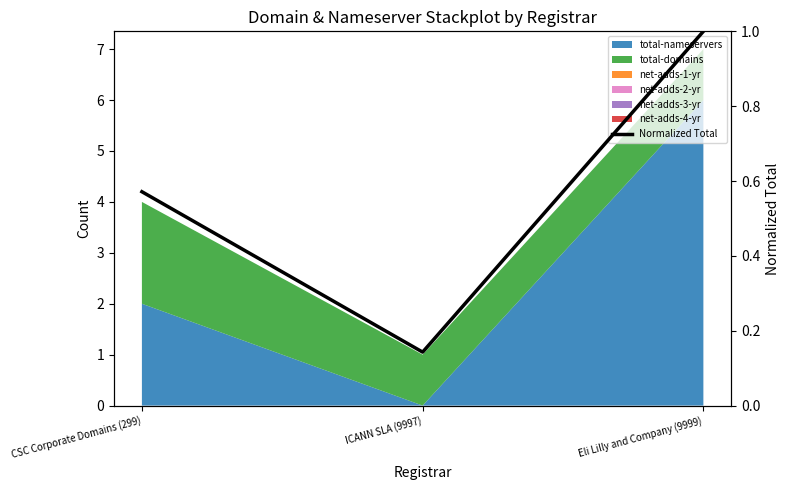

Reading right to left, what are all the values shown in this chart?

Eli Lilly and Company (9999)=1.0	ICANN SLA (9997)=0.1	CSC Corporate Domains (299)=0.6